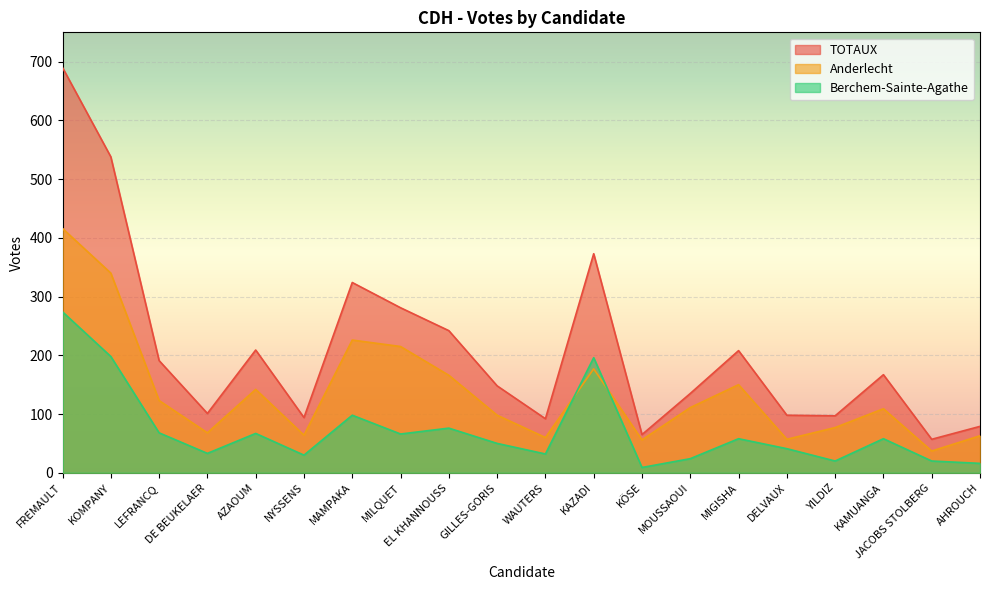

How many intersections are there between Anderlecht and Berchem-Sainte-Agathe?

2